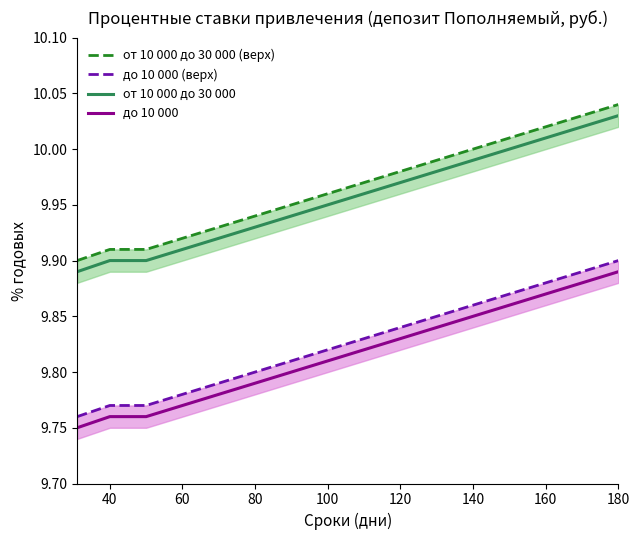

True or false: до 10 000 and от 10 000 до 30 000 intersect in this chart.

False